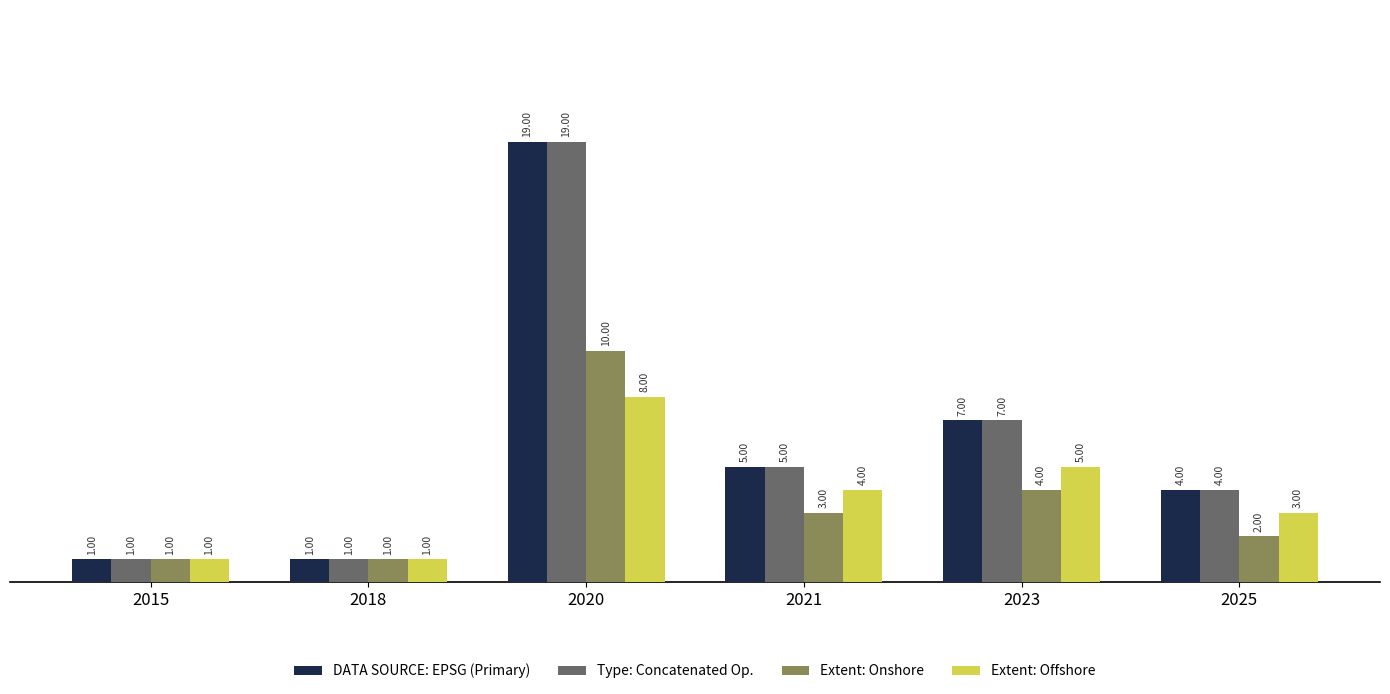

The value of Type: Concatenated Op. at 2021 is 5. True or false?

True